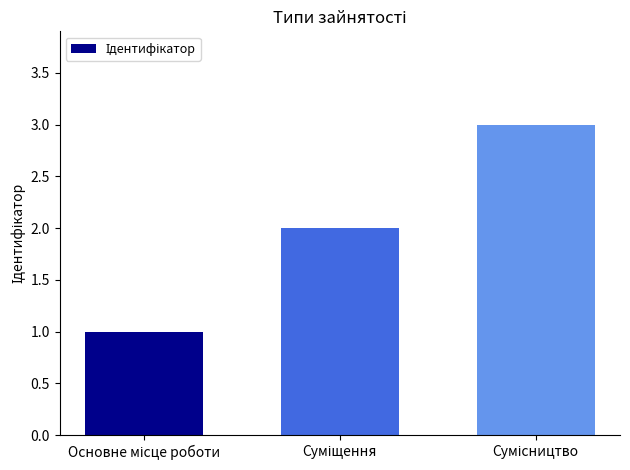

How many data points are less than 2?

1